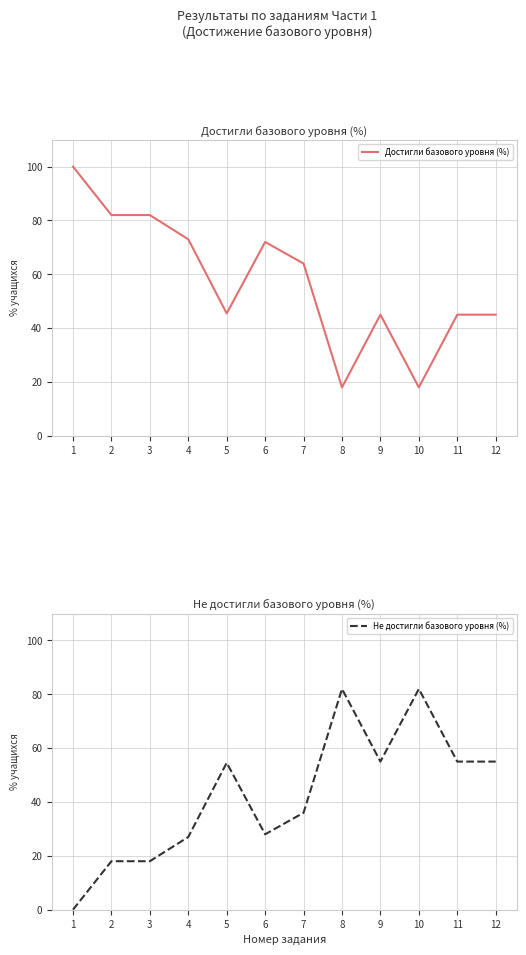

Between which two adjacent categories do Не достигли базового уровня (%) and Достигли базового уровня (%) first intersect?

4 and 5